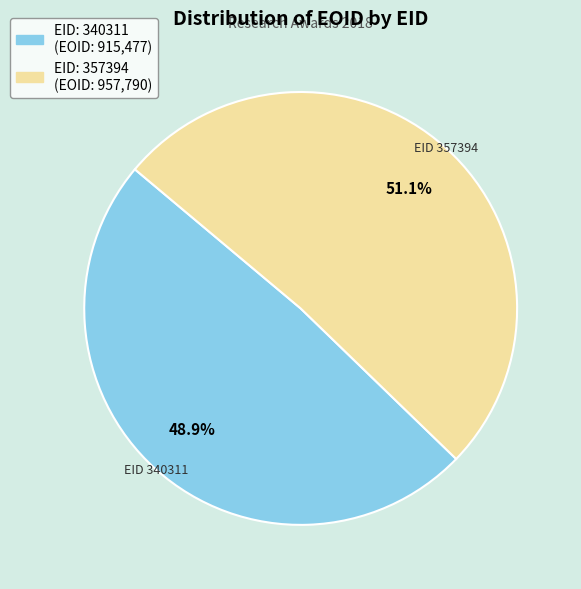

Is there any slice that represents more than half of the pie?

Yes